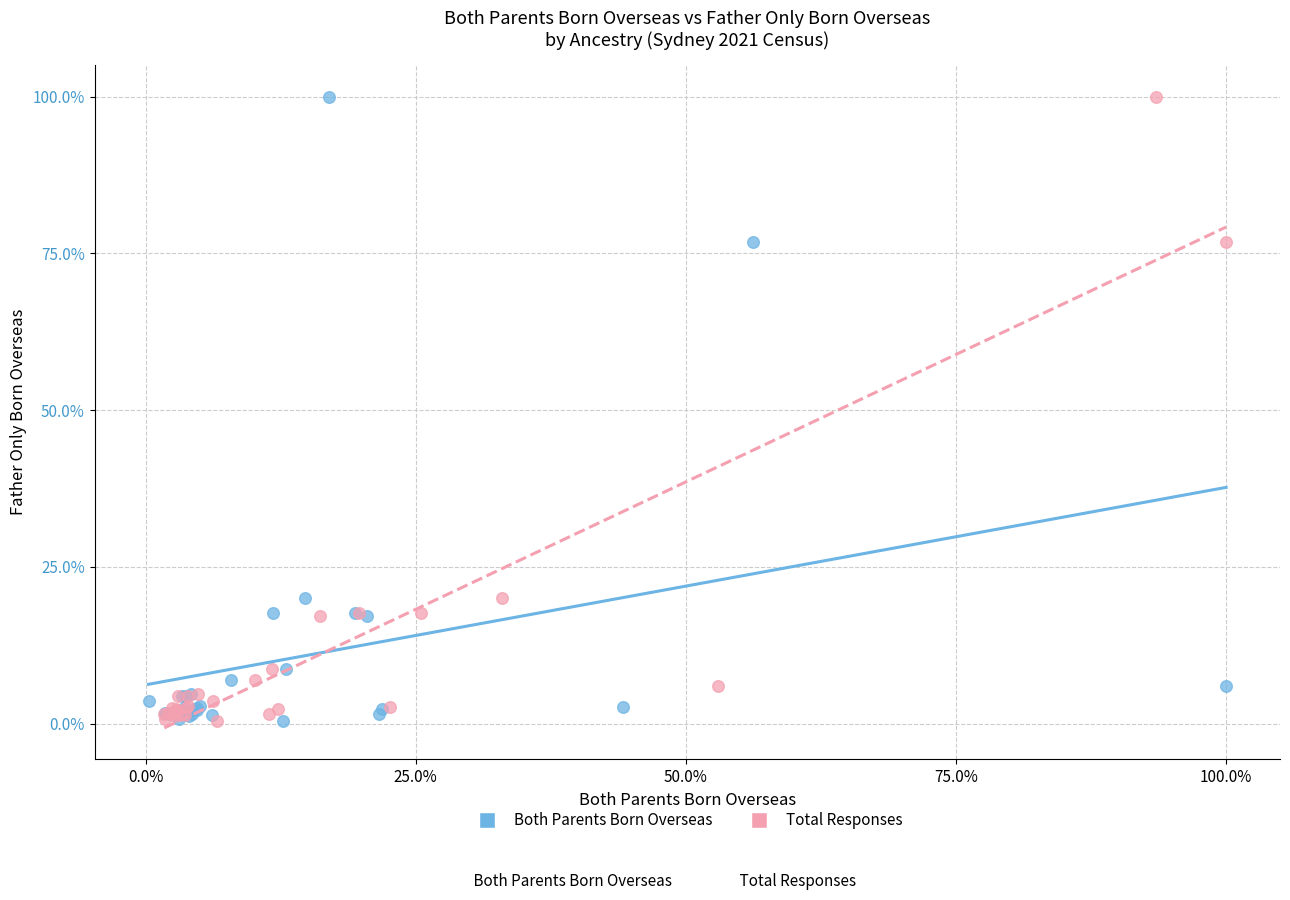

What are all the series names shown in the legend?

Both Parents Born Overseas, Total Responses